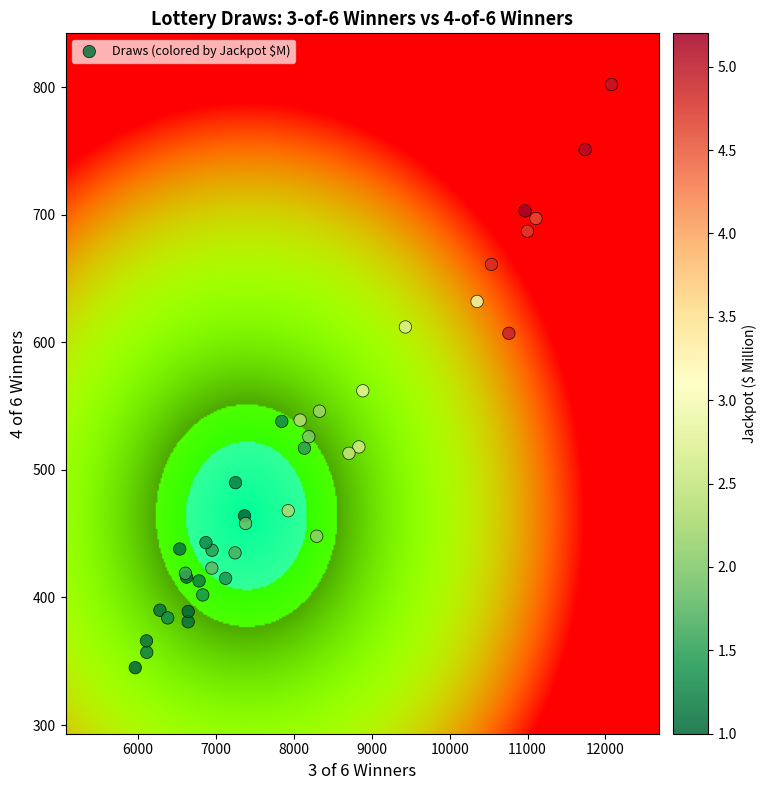

What Y value in the scatter plot is closest to 573?

562